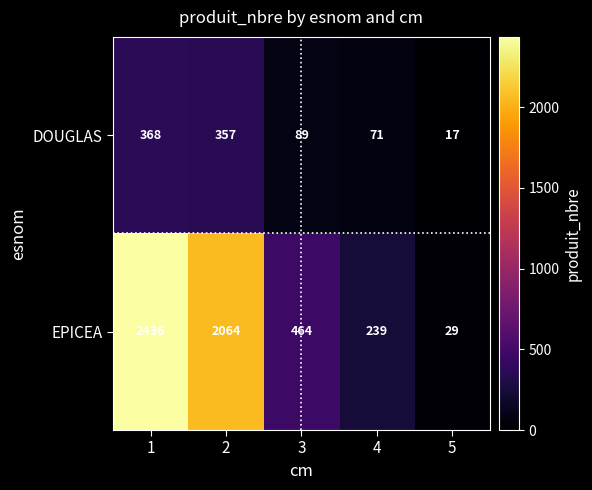

What is the approximate value of EPICEA at 4, to the nearest 10?

240